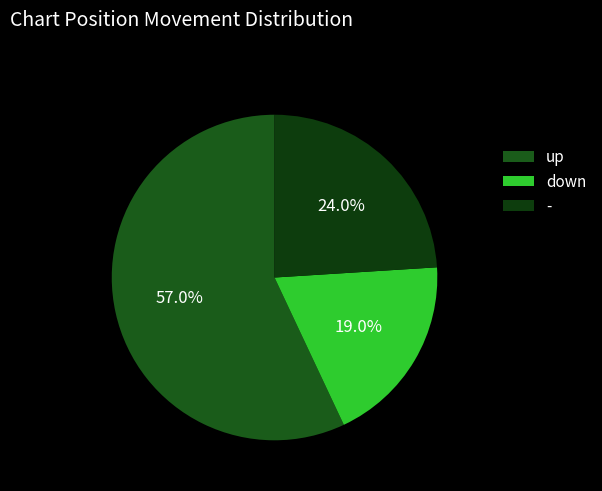

How many slices are in this pie chart?

3